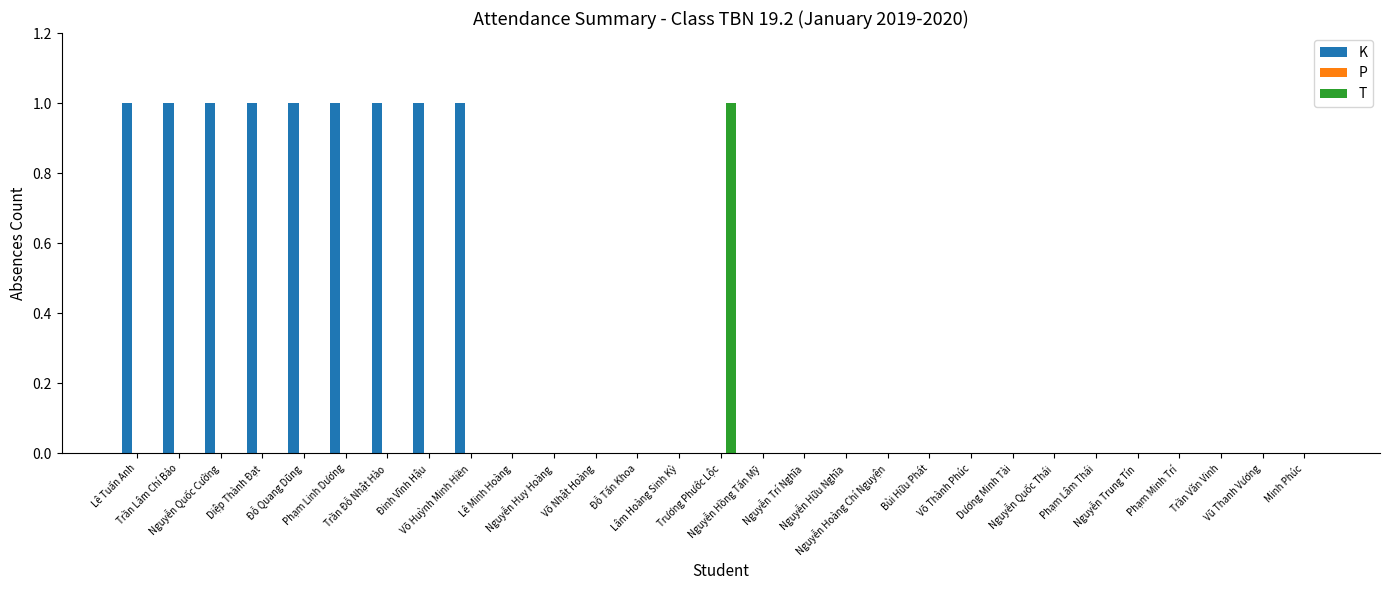

Does the chart contain stacked bars?

No